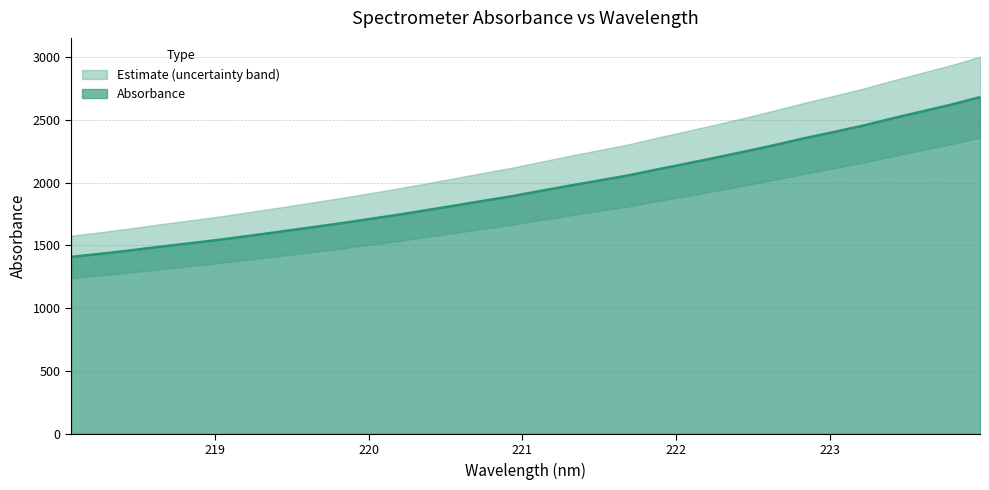

At which label does the data first exceed 1934?

221.1174